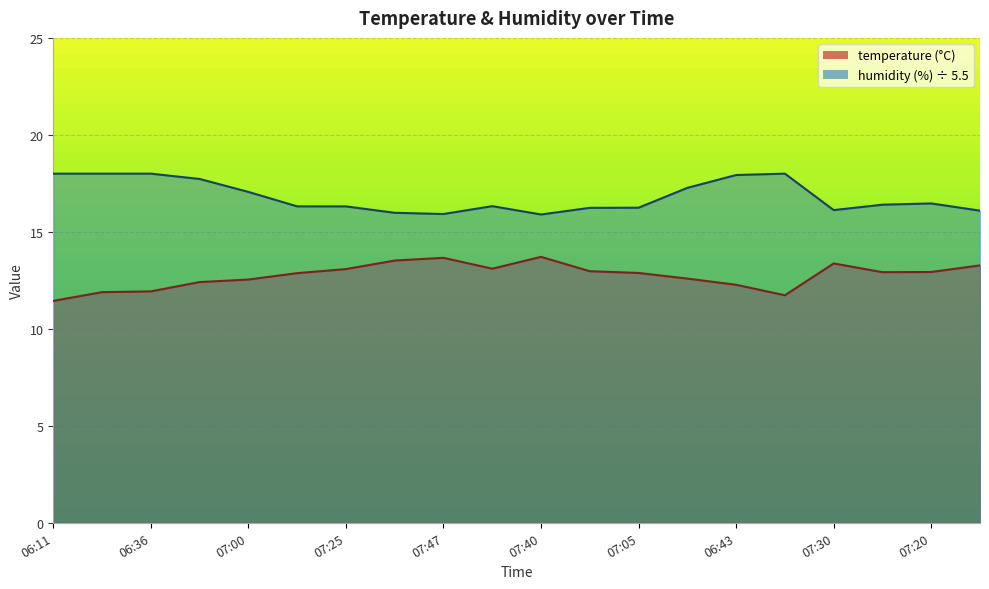

List the series in order of their peak value, highest first.

humidity, temperature